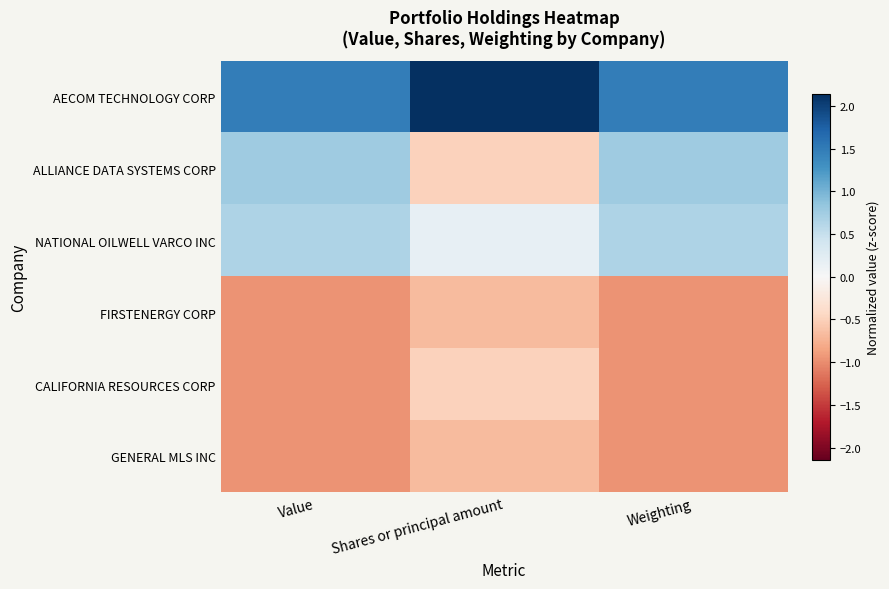

At how many categories does at least one series exceed 0?

3